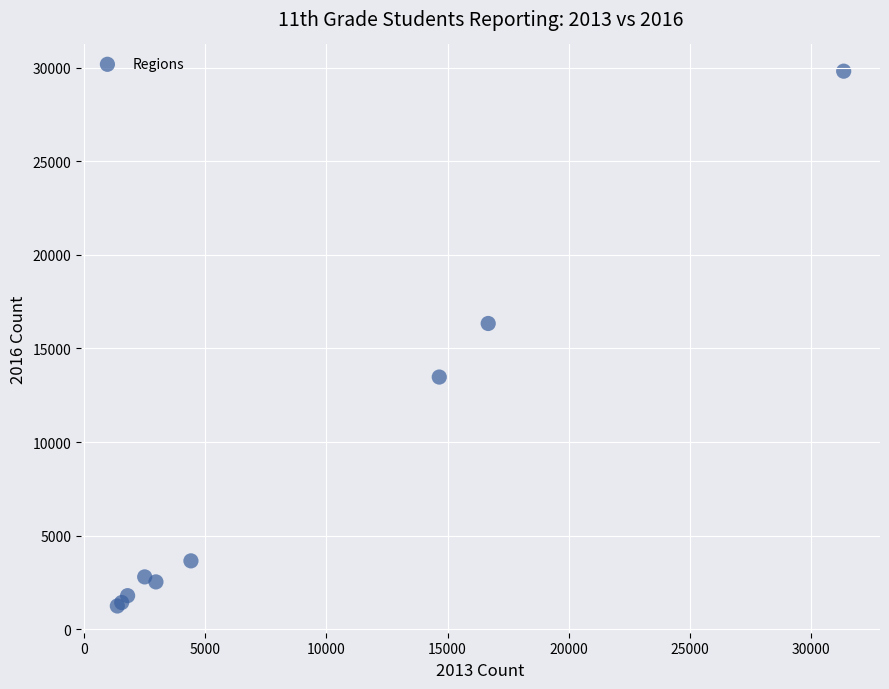

What Y value in the scatter plot is closest to 15526?

16332